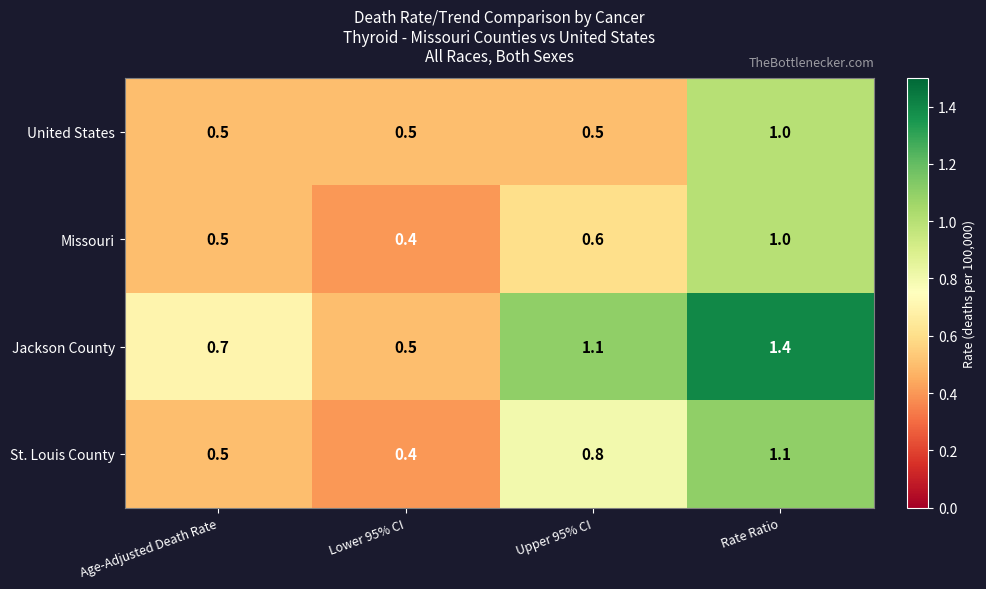

Is it true that Jackson County equals 1.4 at Rate Ratio?

True